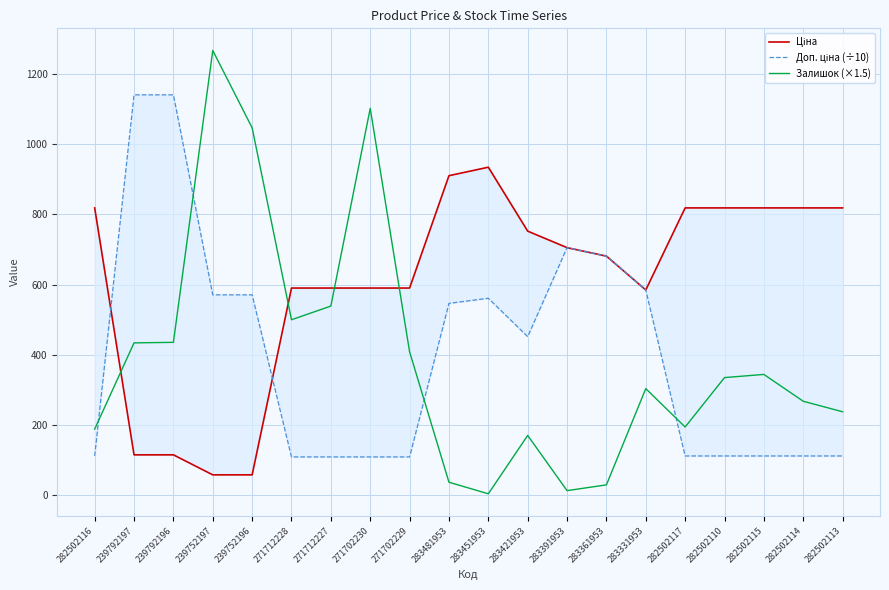

The Залишок (×1.5) series shows 187.5 at 282502116. True or false?

True